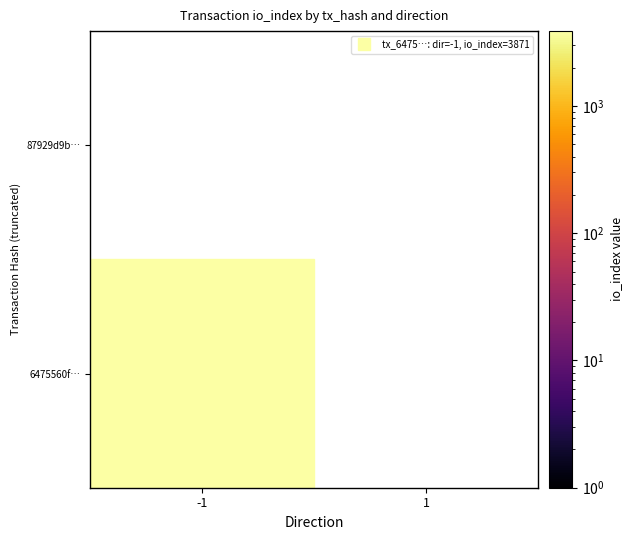

Reading left to right, list all the values displayed in this chart.

6475560fb296e45f3616ee3635aebce157dc84d: 3871	0
87929d9ba68aa0f2824e142c50485a1e03a6892: 0	0